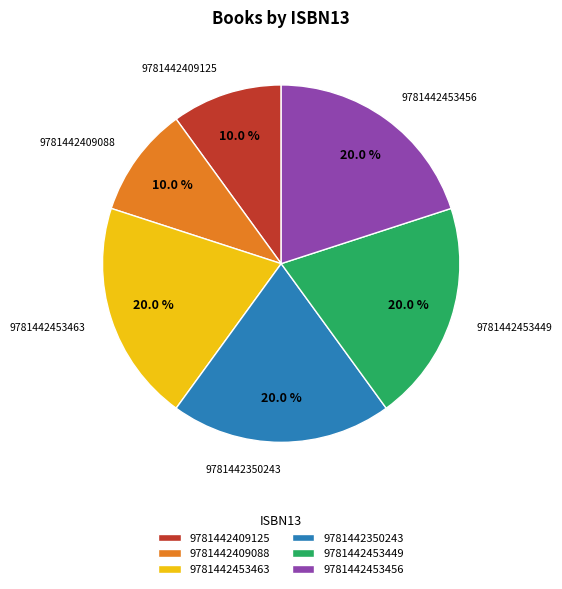

How many slices are in this pie chart?

6